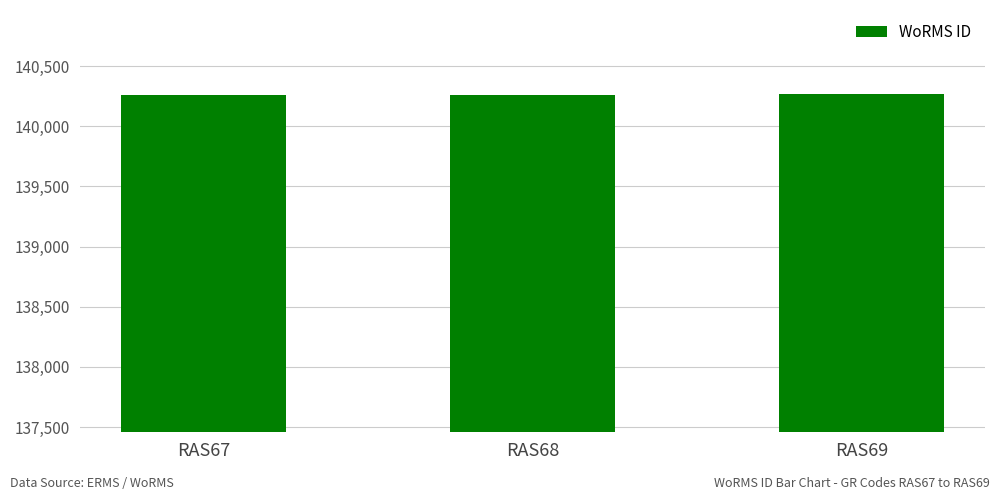

What is the minimum value shown in the chart?

140262